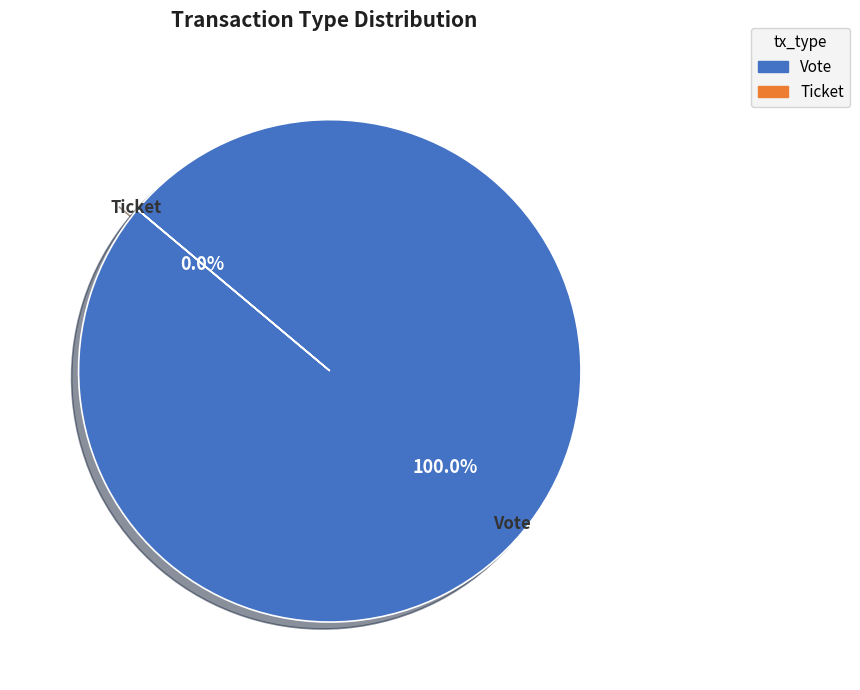

What is the largest slice in the pie chart?

Vote